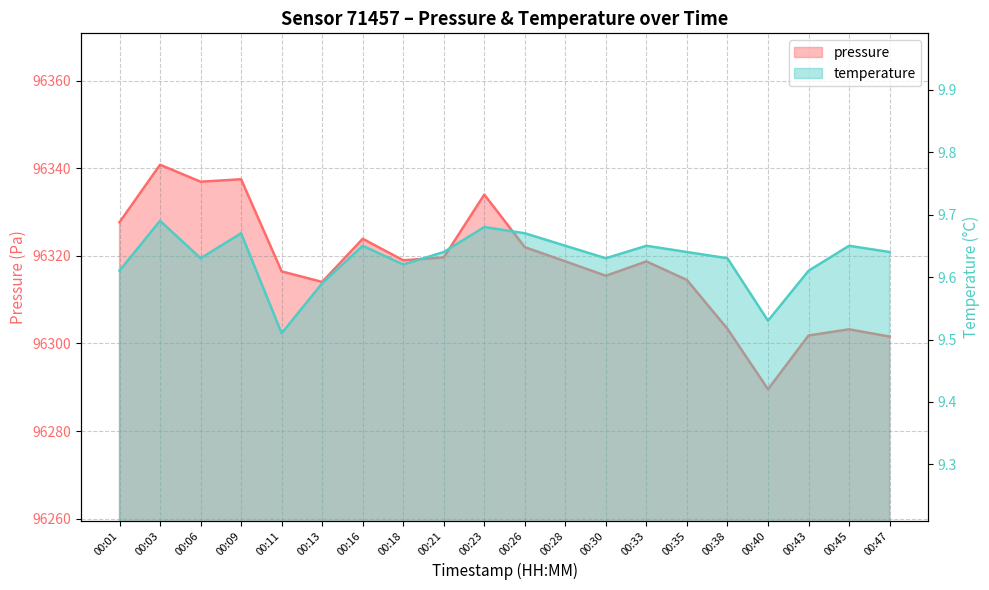

How many values in the pressure series are below 96318?

9